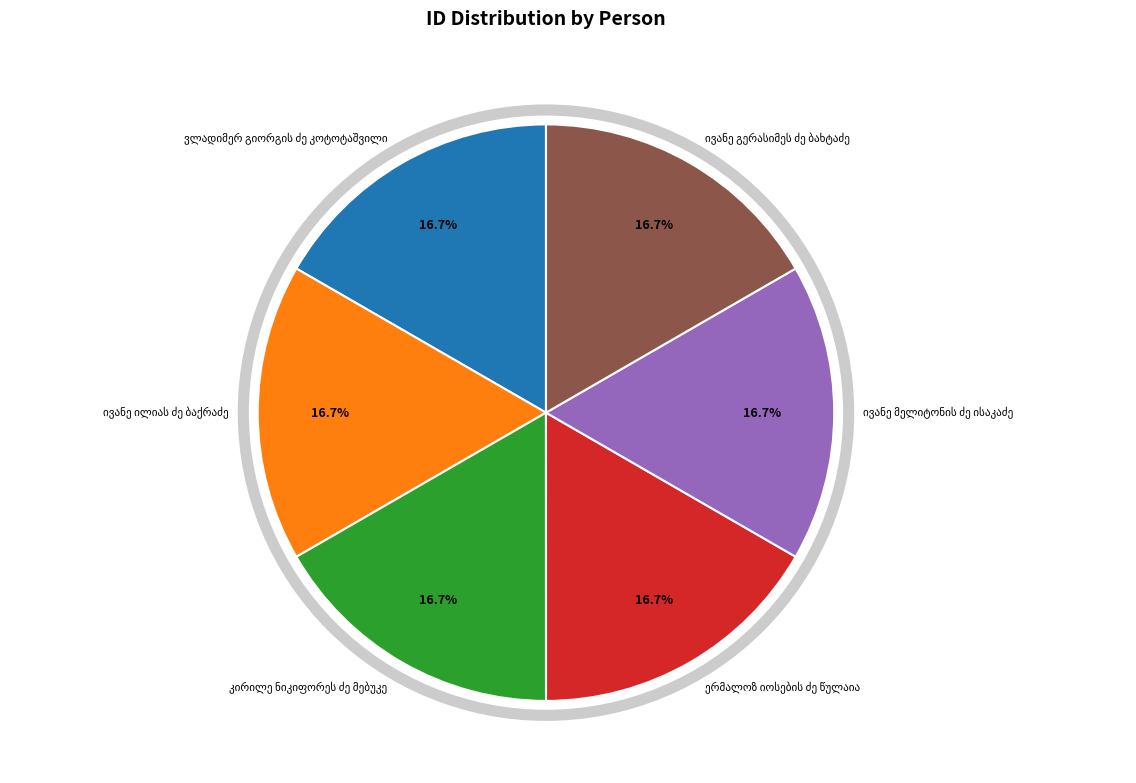

Does any single category account for the majority?

No